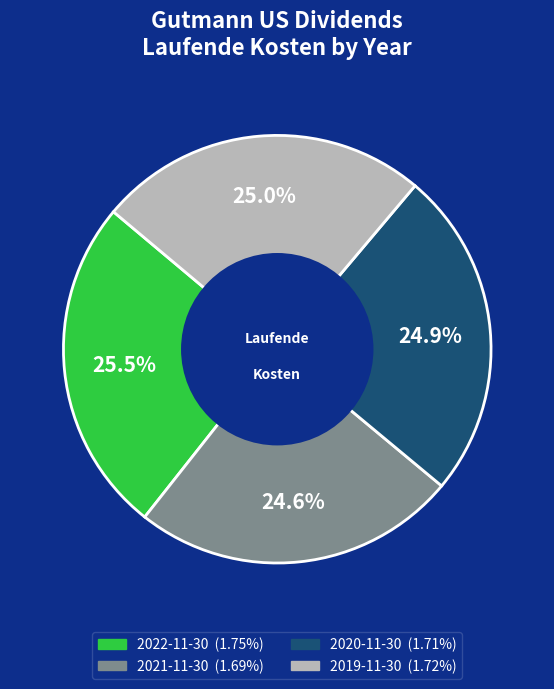

Is the sum of 2019-11-30 and 2022-11-30 greater than half?

Yes